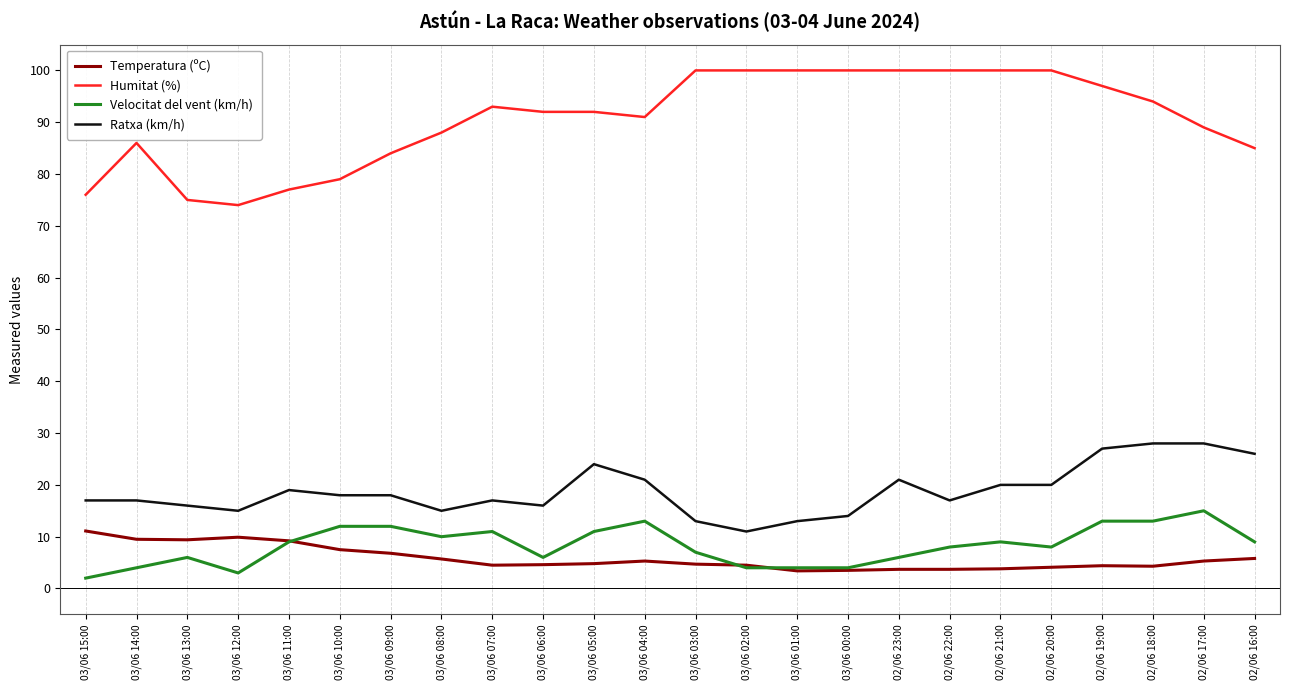

What is the difference between the maximum and minimum values in the Ratxa (km/h) series?

17.0